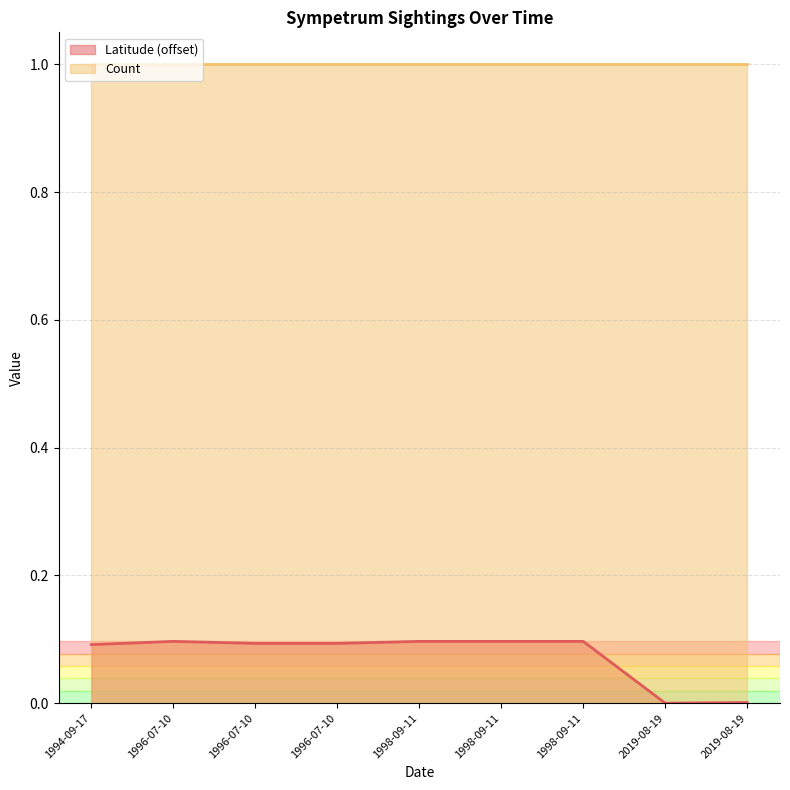

How many positive values are there?

8